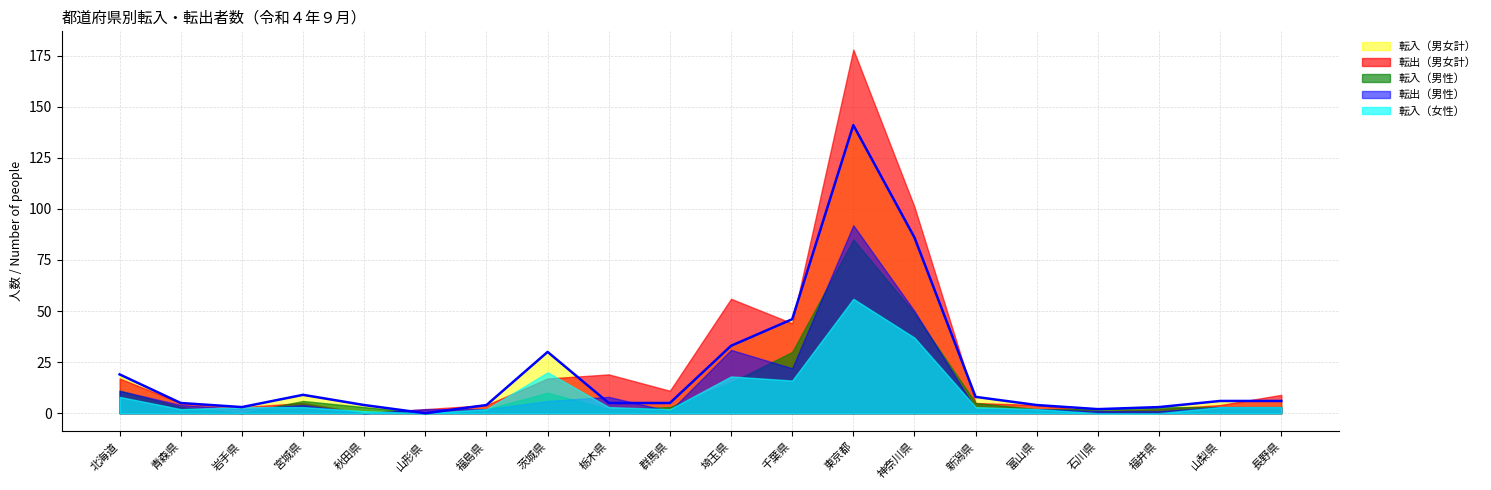

What value does the 転入（男女計） series have at 宮城県?

9